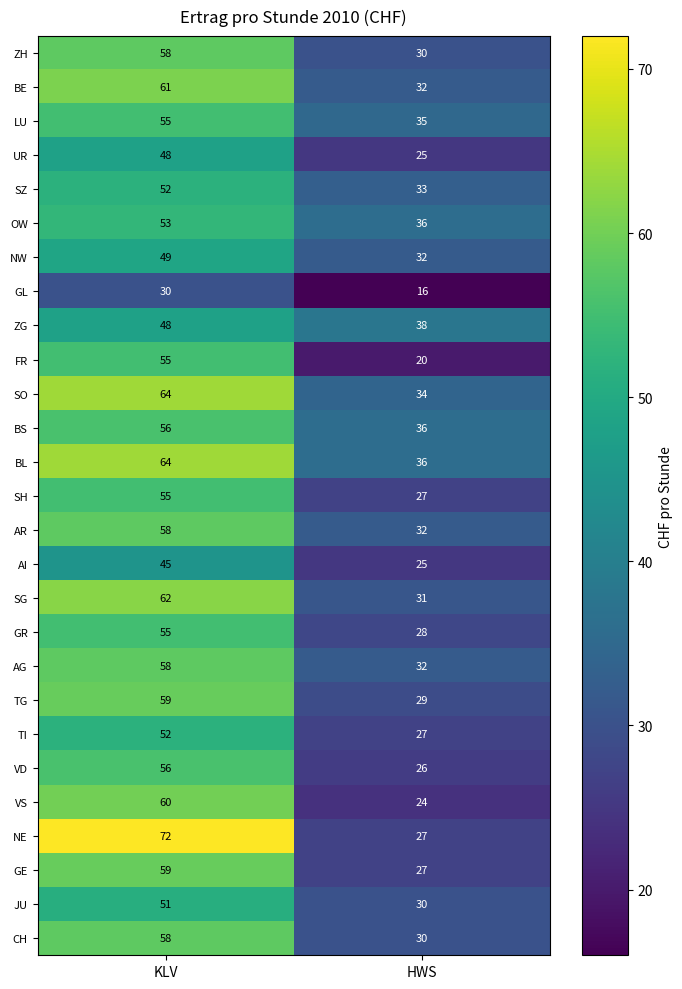

How many data points does each series have?

2